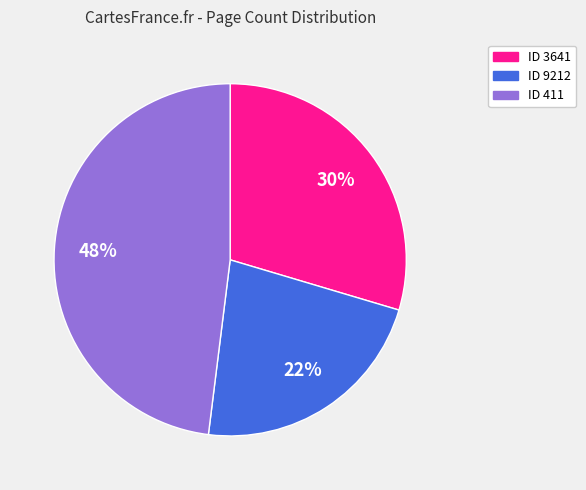

Is there a majority slice in this chart?

No